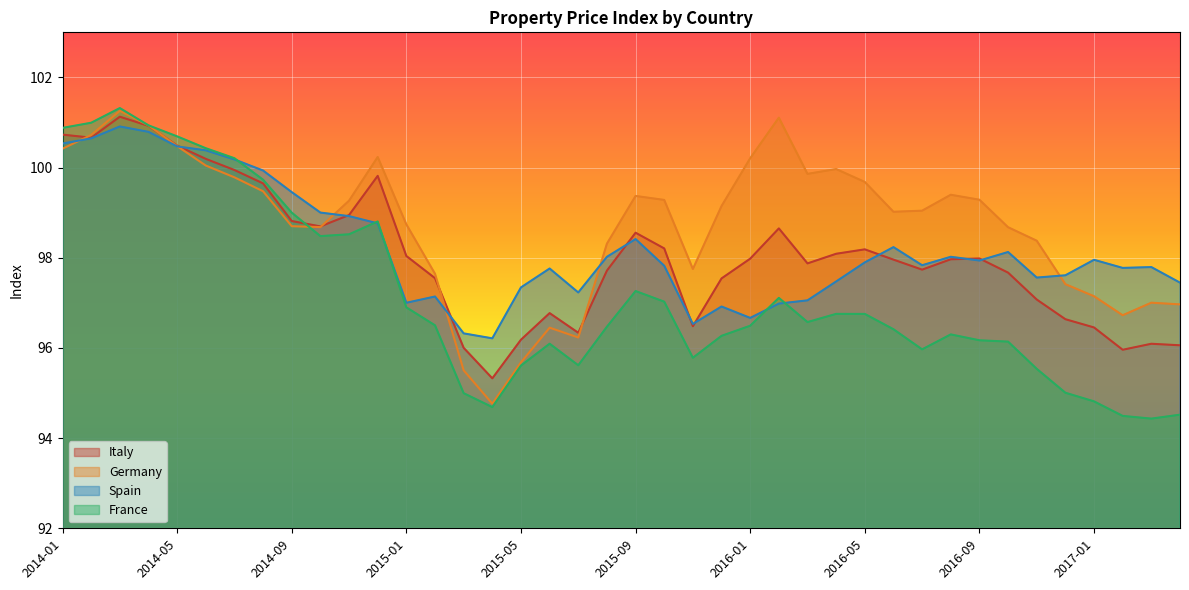

At which category does Spain reach its first local peak?

2014-03